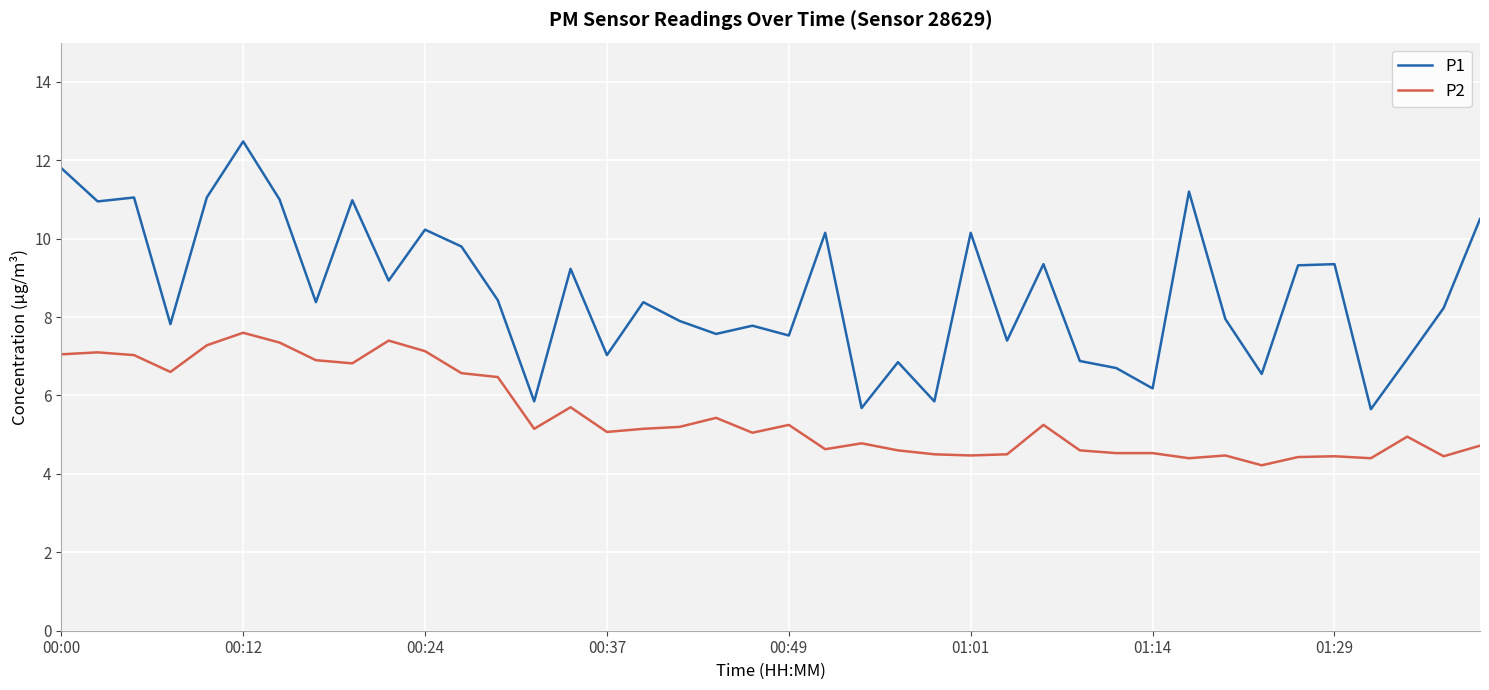

True or false: P2 and P1 cross at least once.

False